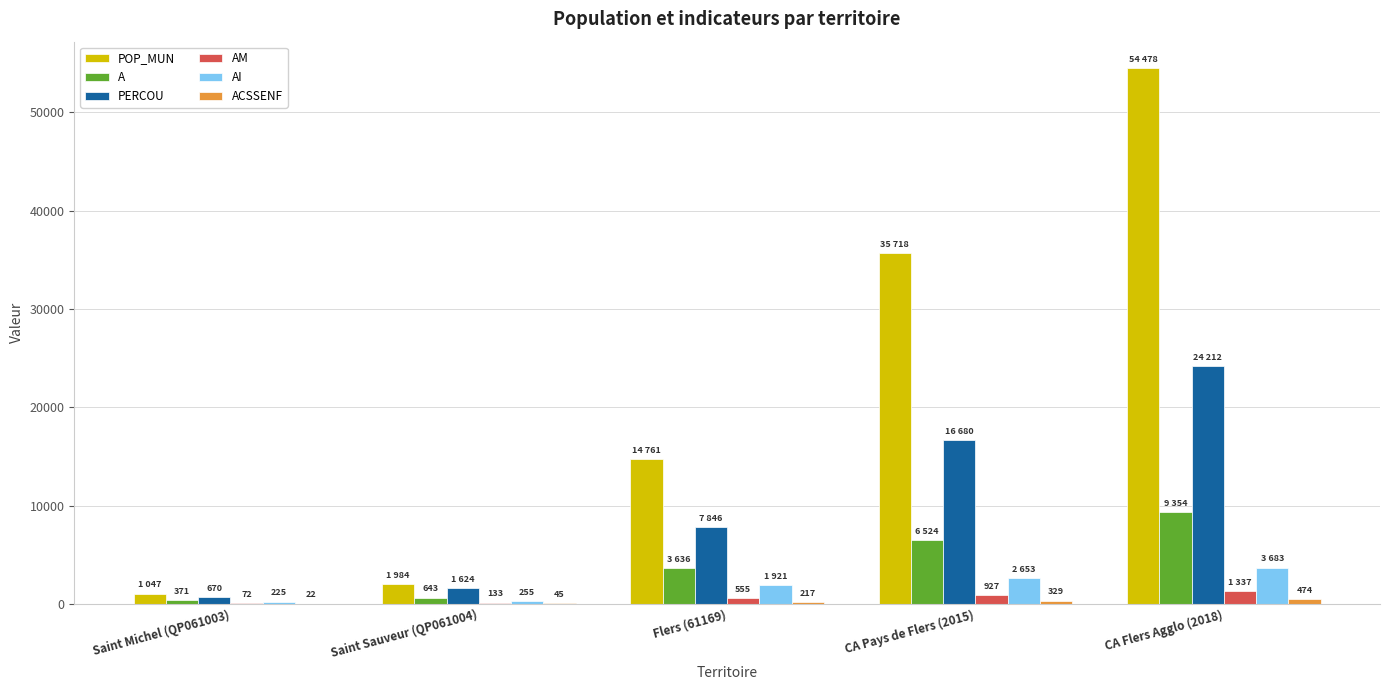

Which category has the highest value across all series?

CA Flers Agglo (2018)